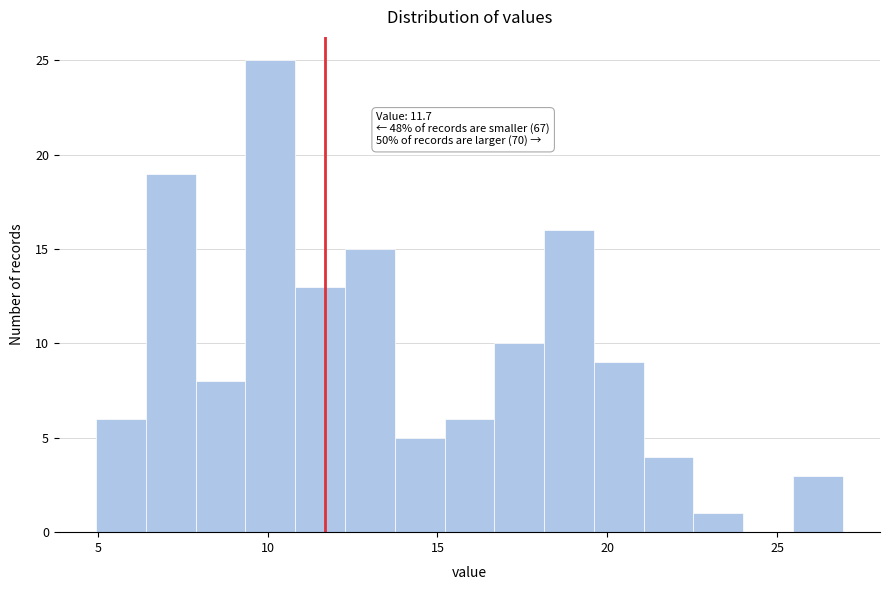

Read against the x-axis, roughly where is the centre of the tallest bar?

10.0